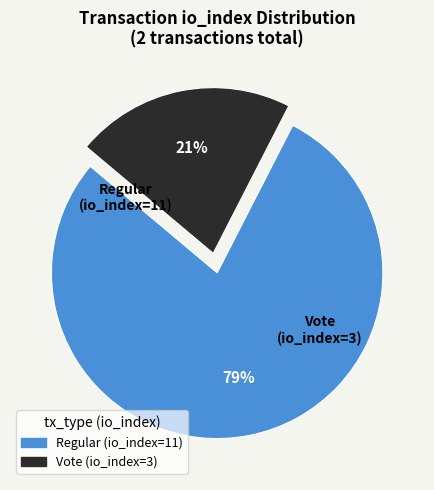

What percentage is the Regular (io_index=11) slice, to the nearest percent?

79%